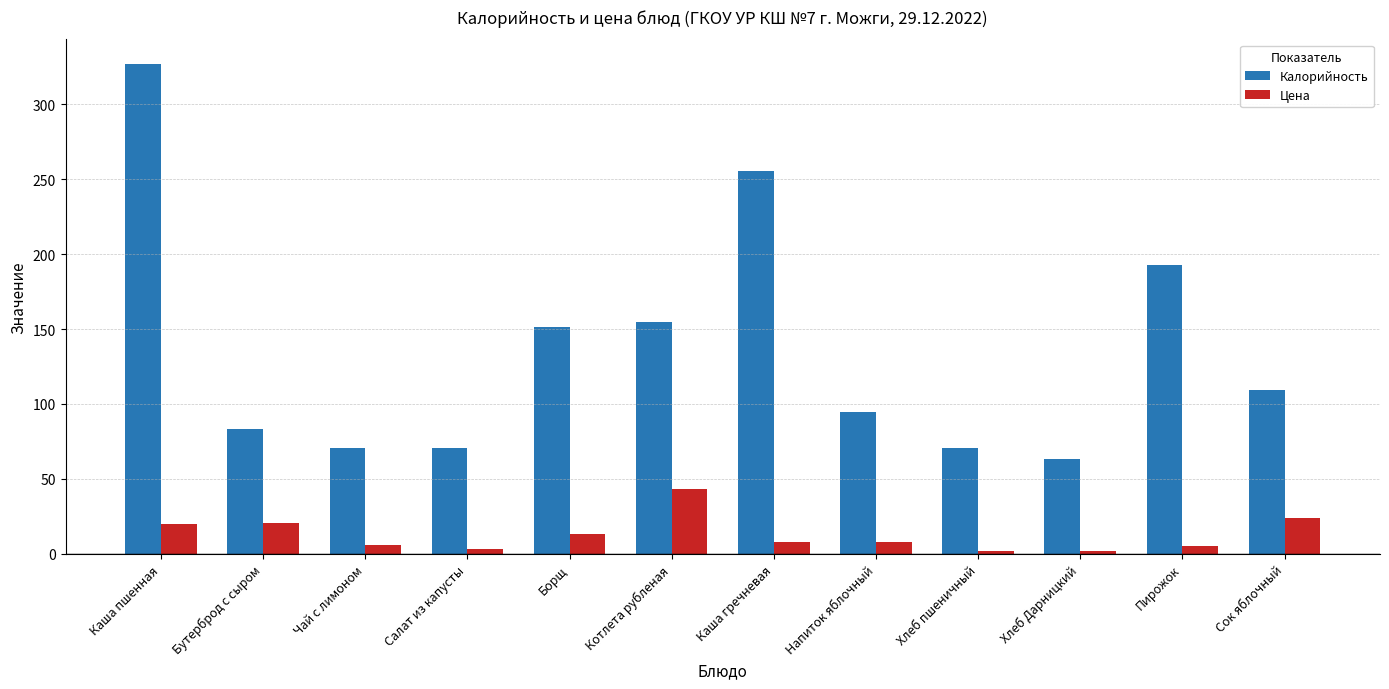

Where does the Калорийность series first go above 109?

Каша пшенная